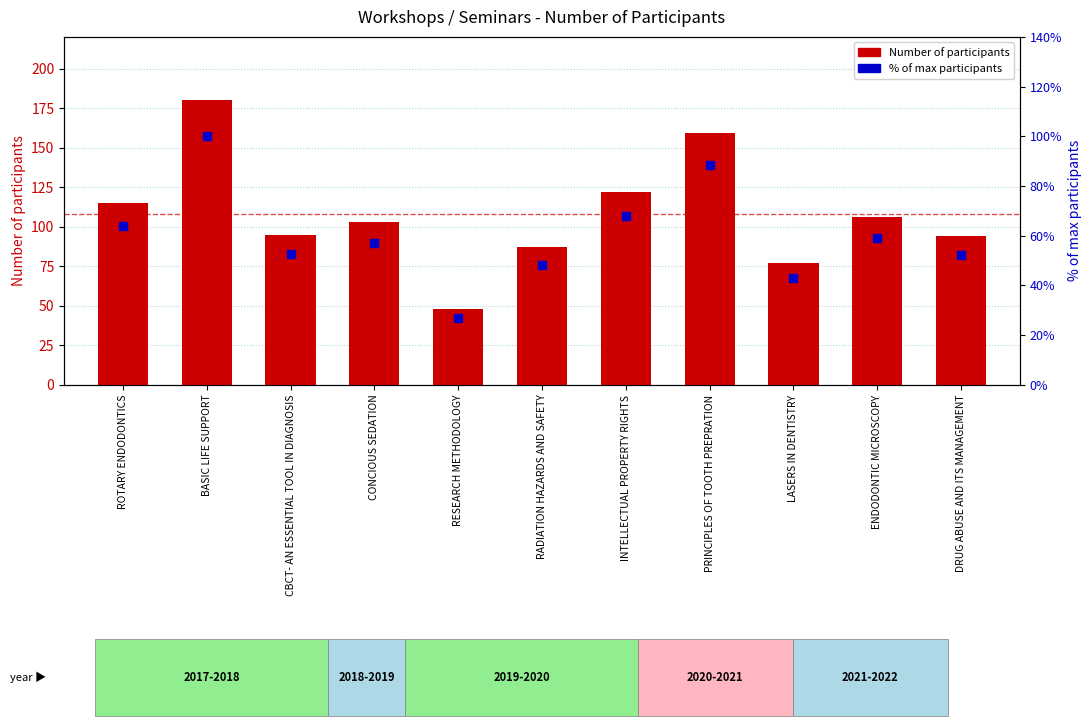

Which series has the widest spread of Y values?

Number of participants